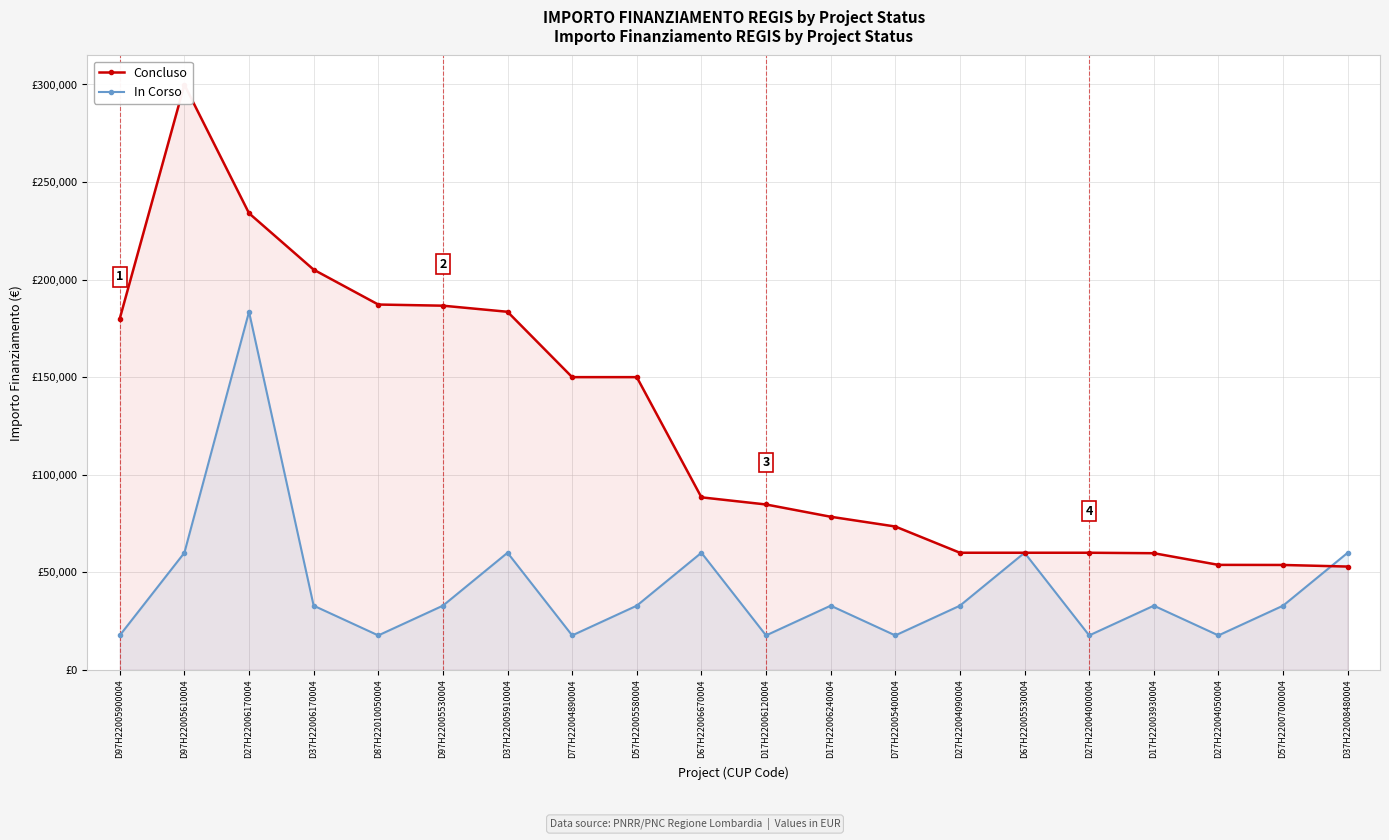

Which series has the largest range (max minus min)?

Concluso